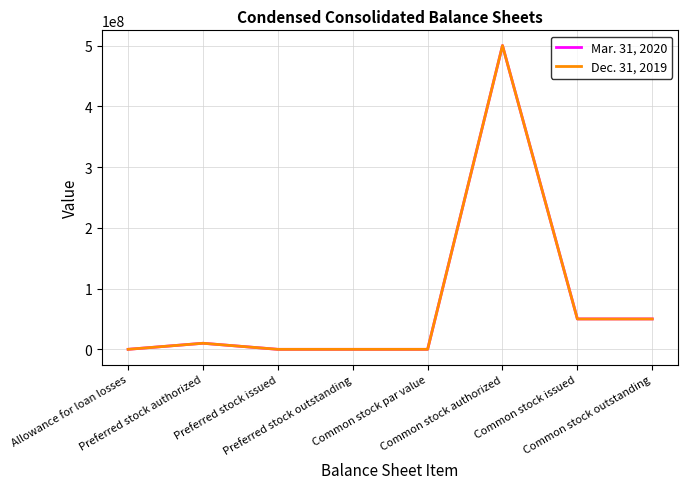

Rank the series by their average value, from highest to lowest.

Mar. 31, 2020, Dec. 31, 2019